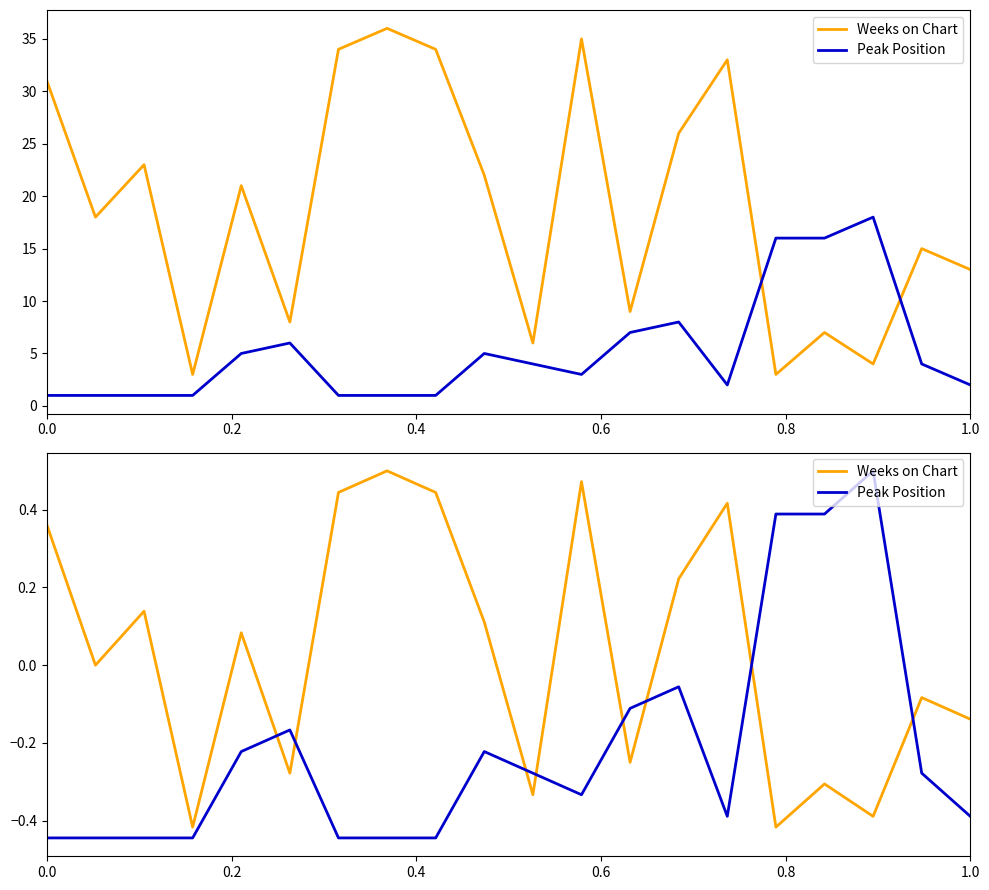

What is the average value of the Peak Position series?

-0.2